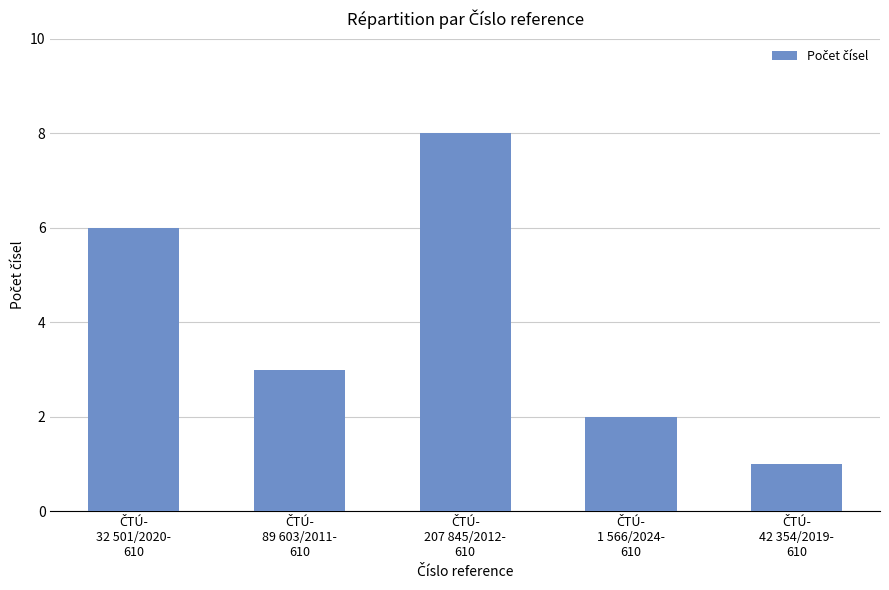

What is the greatest value displayed?

8